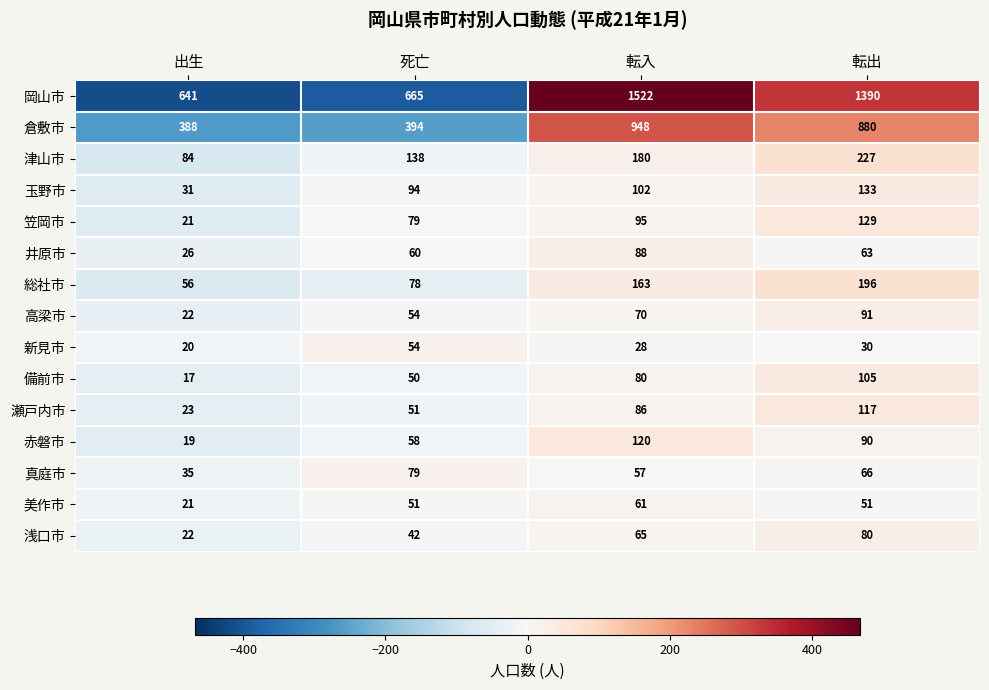

How many series are shown in this chart?

15